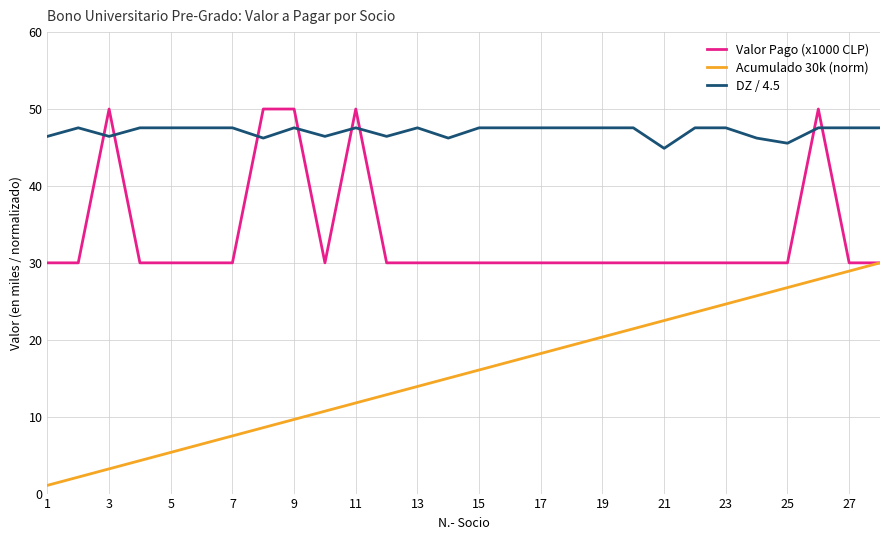

Which series ends up on top after the final intersection of DZ / 4.5 and Valor Pago (x1000 CLP)?

DZ / 4.5